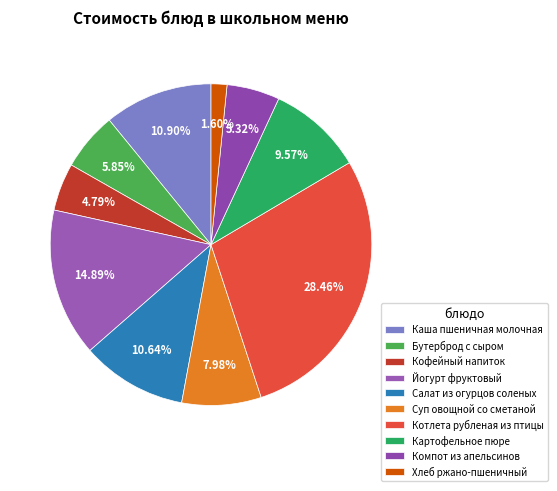

How much of the chart is everything except Картофельное пюре?

90.4%